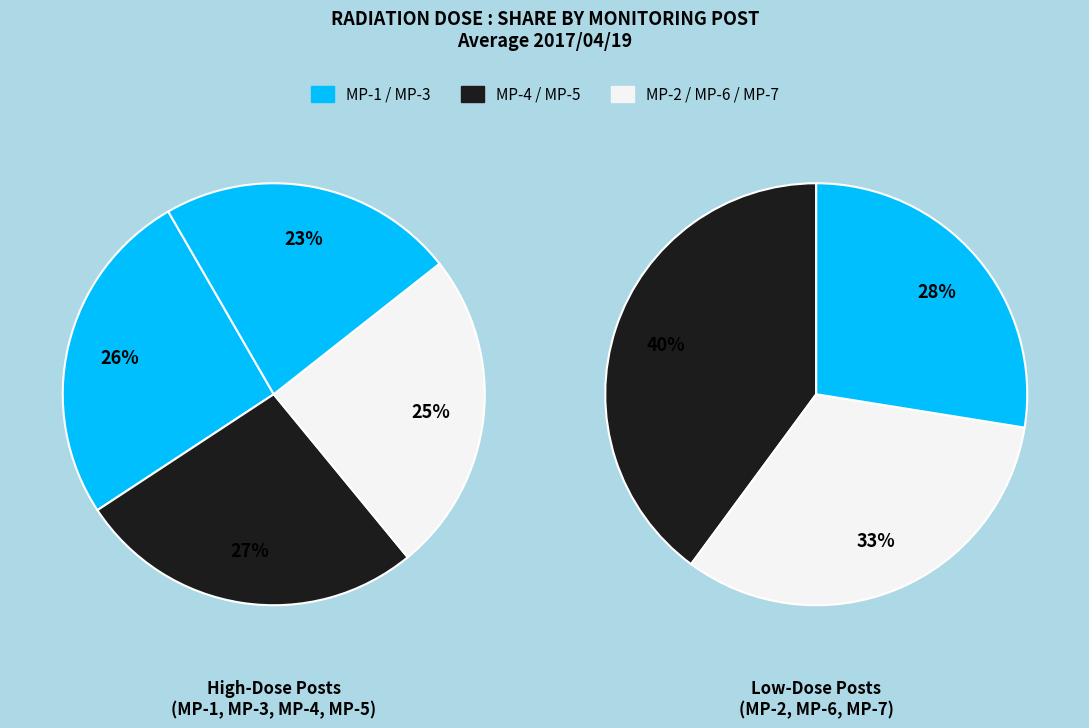

Is there a majority slice in this chart?

No